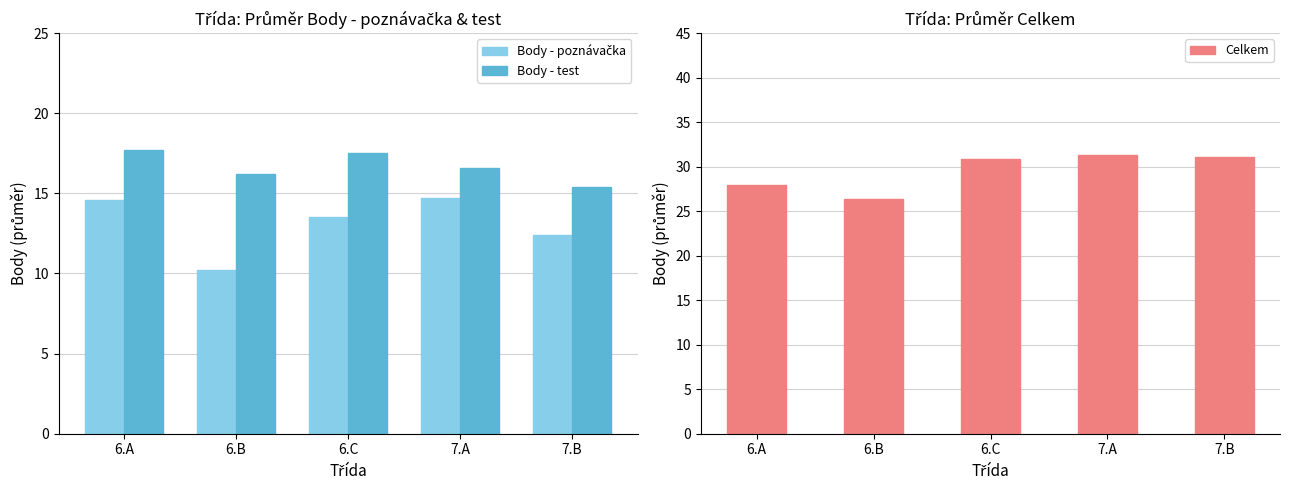

Reading left to right, what are all the values shown in this chart?

Body - poznávačka: 6.A=14.6	6.B=10.2	6.C=13.5	7.A=14.7	7.B=12.4
Body - test: 6.A=17.7	6.B=16.2	6.C=17.5	7.A=16.6	7.B=15.4
Celkem: 6.A=27.9	6.B=26.4	6.C=30.9	7.A=31.3	7.B=31.1